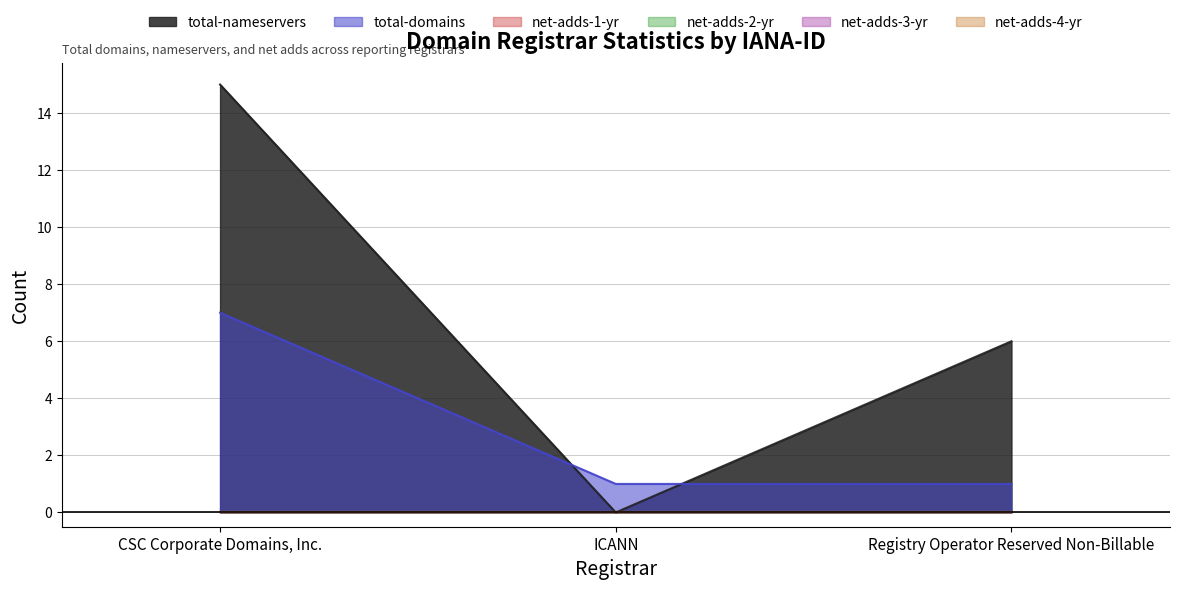

What is the sum of all total-domains values?

9